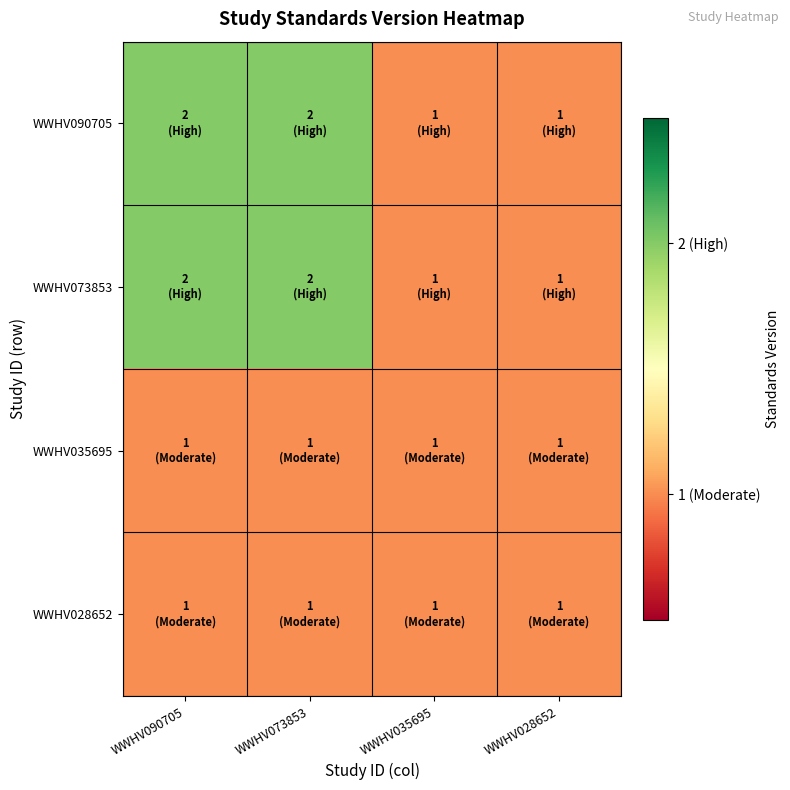

List the series in order of their peak value, highest first.

WWHV090705, WWHV073853, WWHV035695, WWHV028652